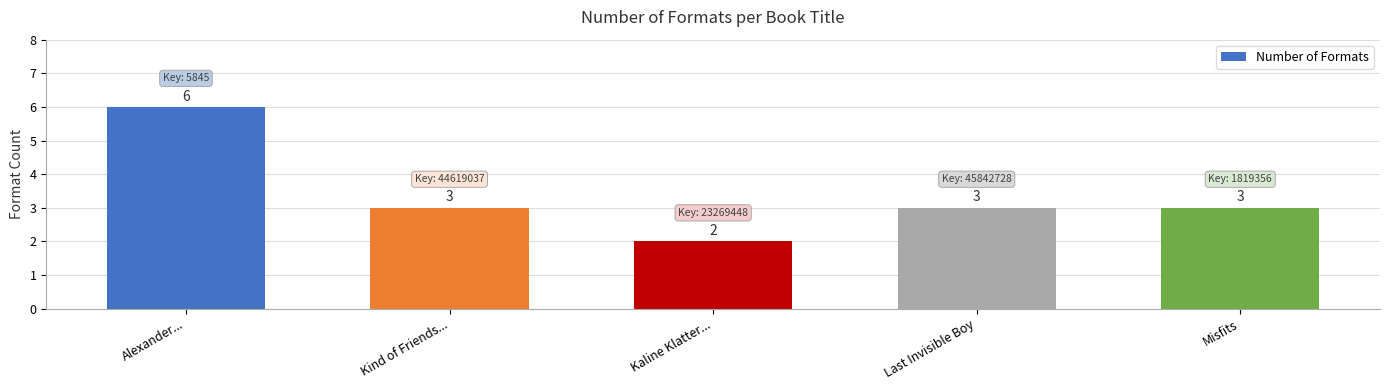

What is the sum of all values?

17